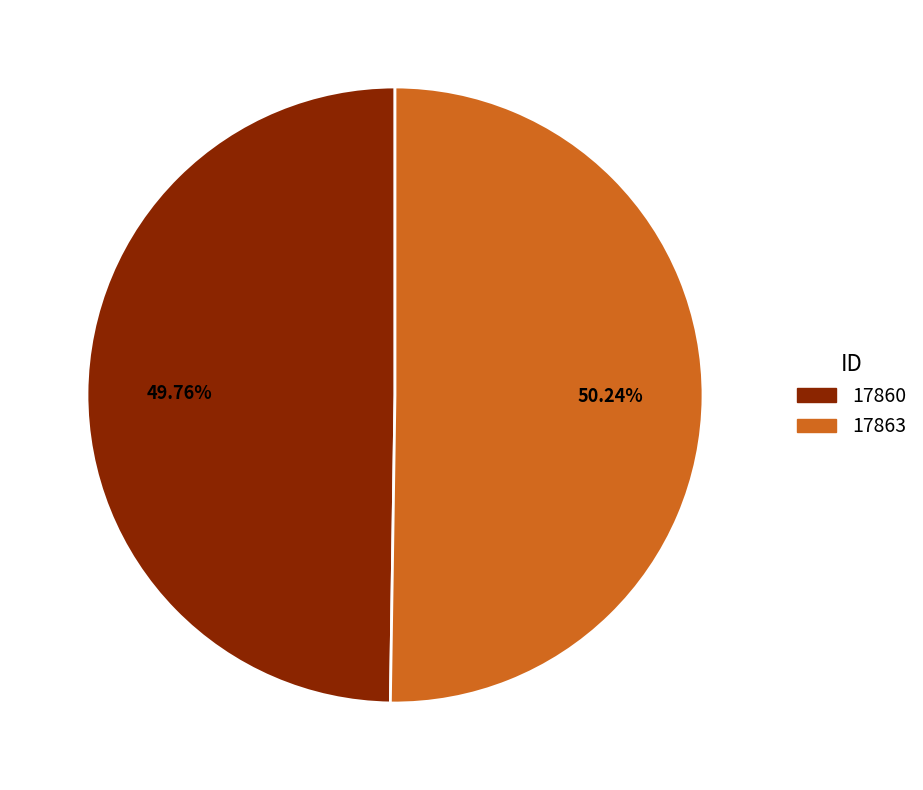

Approximately how many times larger is the value at 17863 compared to 17860?

1.0